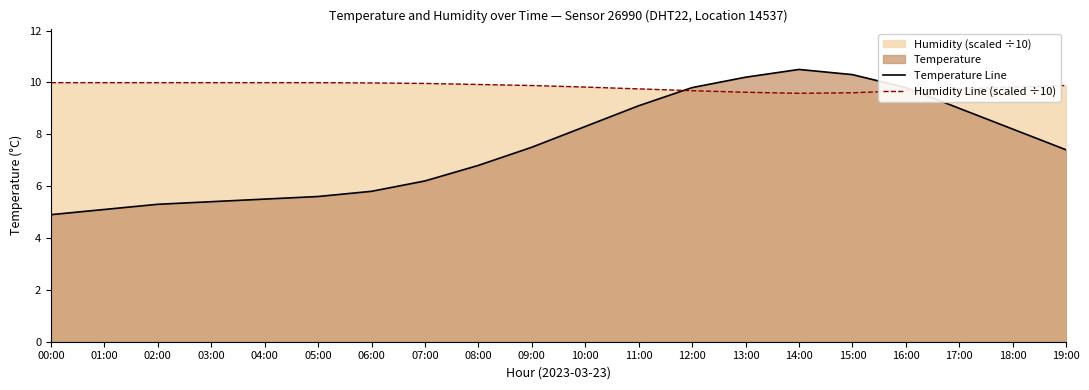

Which series has the widest spread of values?

Temperature Line